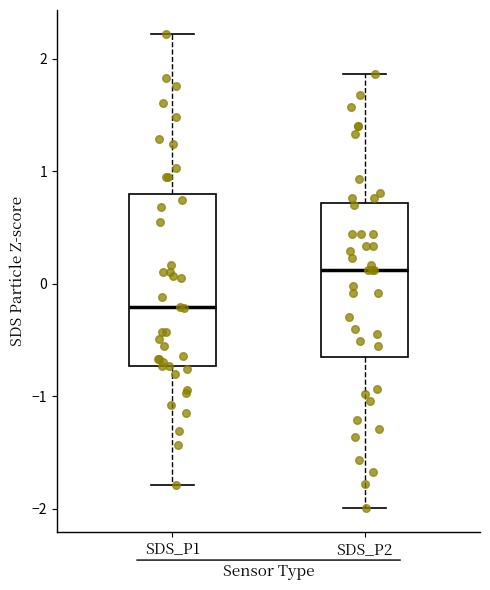

Where does the upper whisker of the box for SDS_P1 end on the y-axis? The values are not printed on the chart, so give them approximately, as read against the axis.

2.2